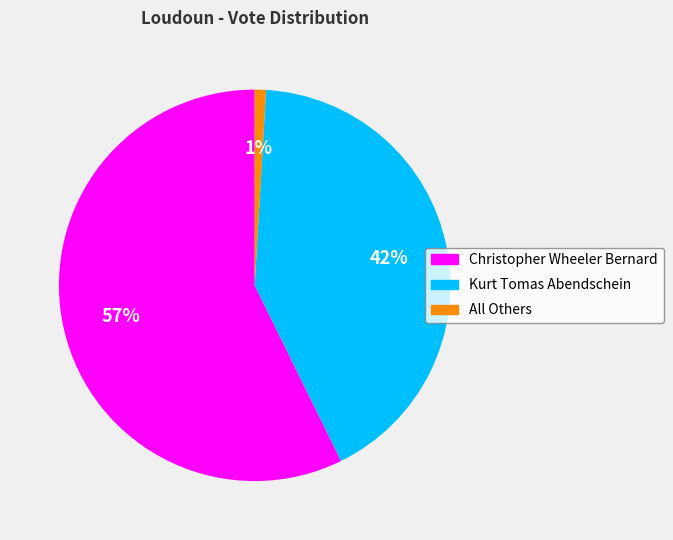

To the nearest percent, what is the difference between the largest and smallest slice percentages?

56%